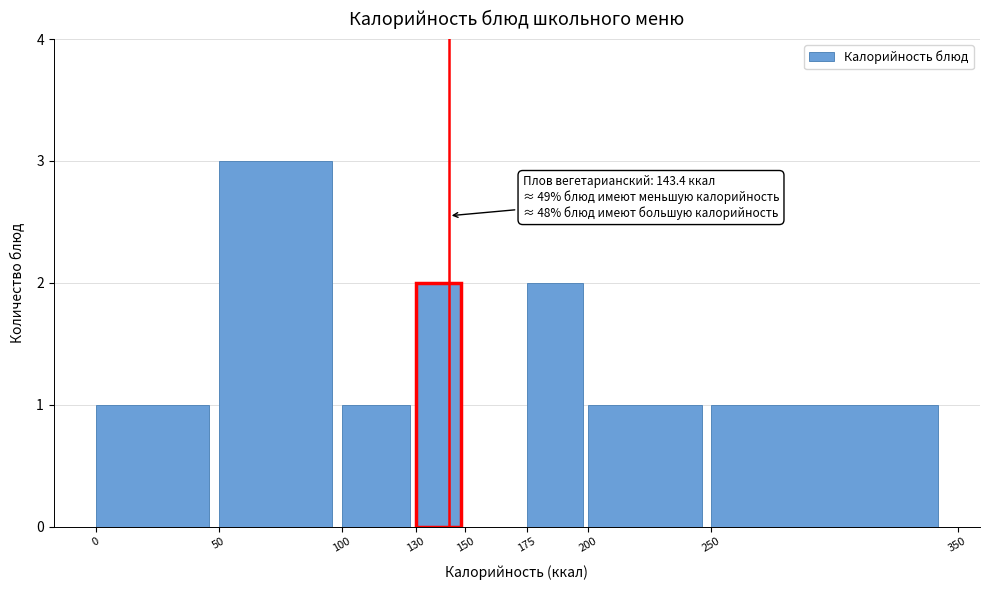

Over which range of the x-axis is the bar tallest?

50 to 100